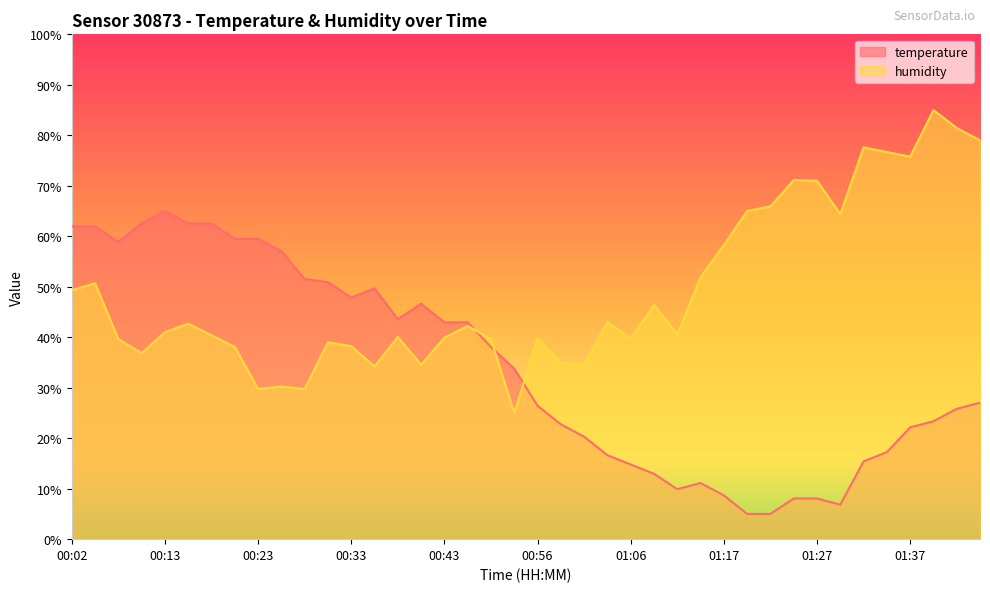

What is the difference between the highest and lowest values at 01:09?

33.4